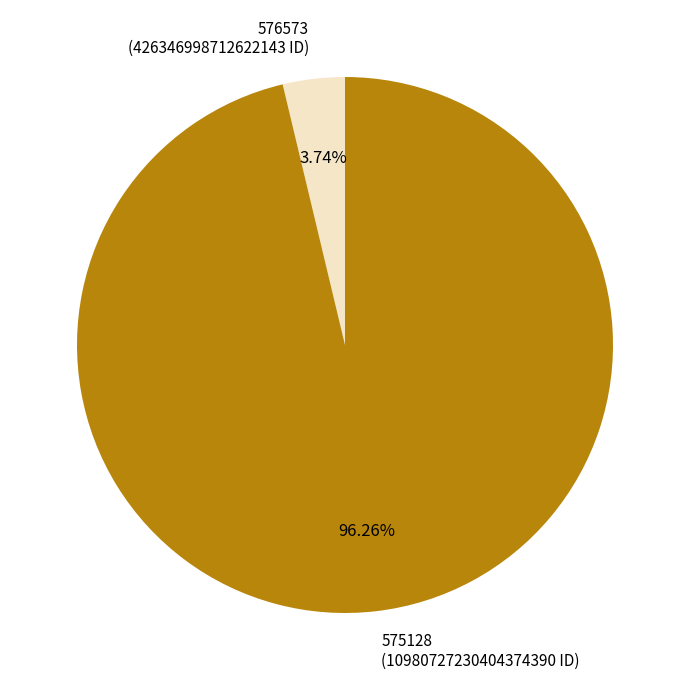

Which has a higher value, 575128 or 576573?

575128